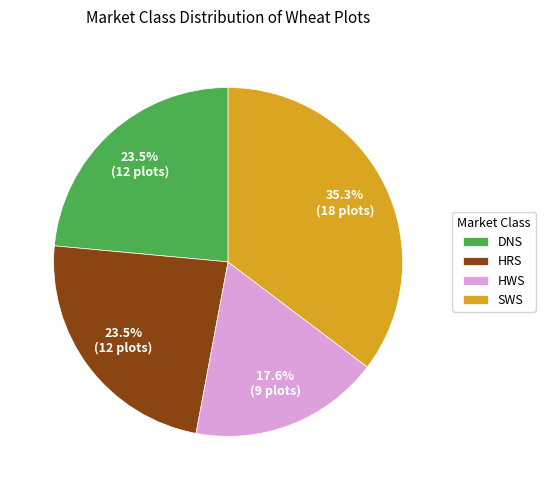

Between HWS and HRS, which is larger?

HRS